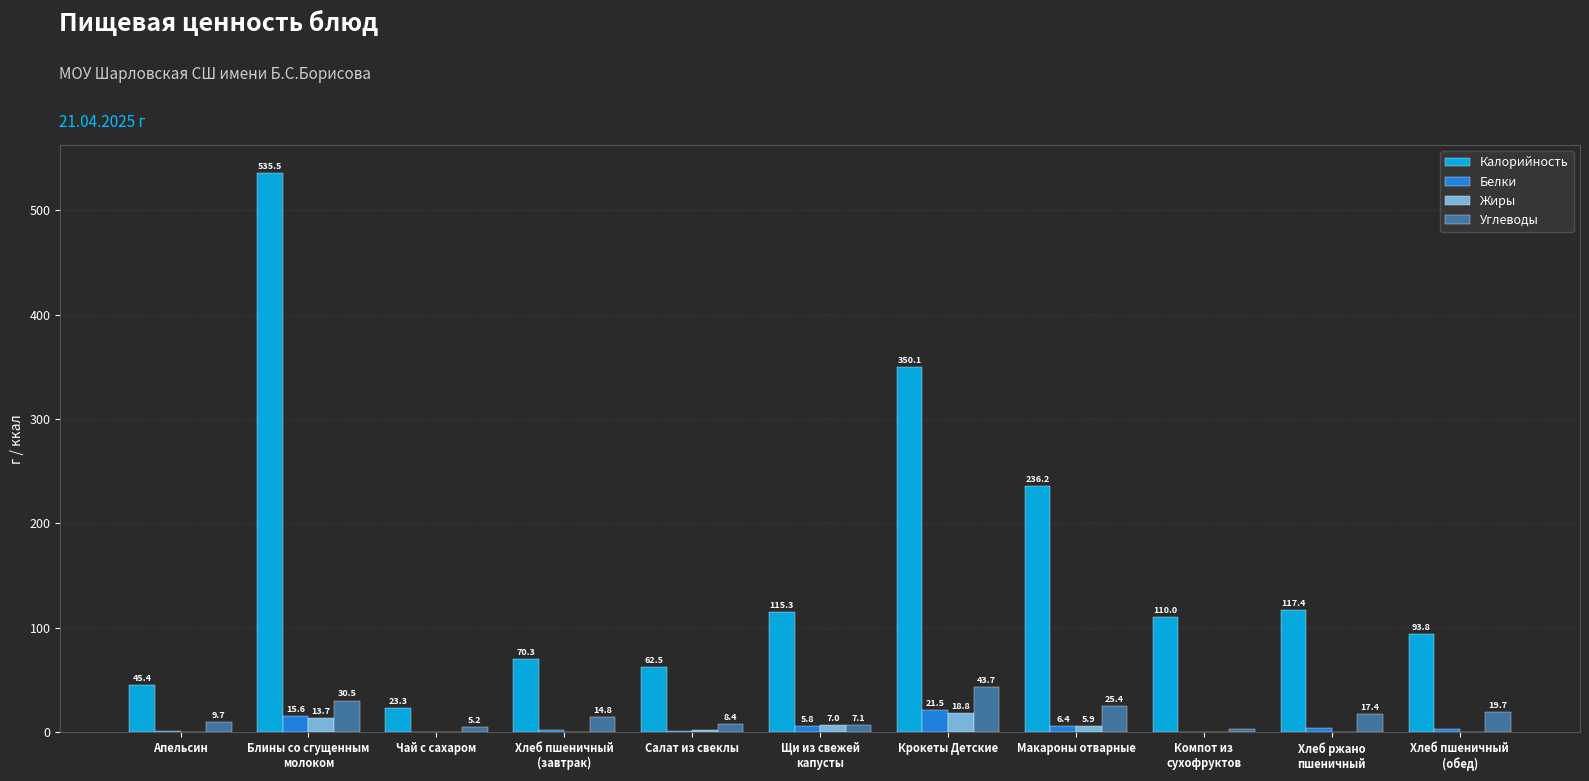

How many distinct data groups are displayed?

4